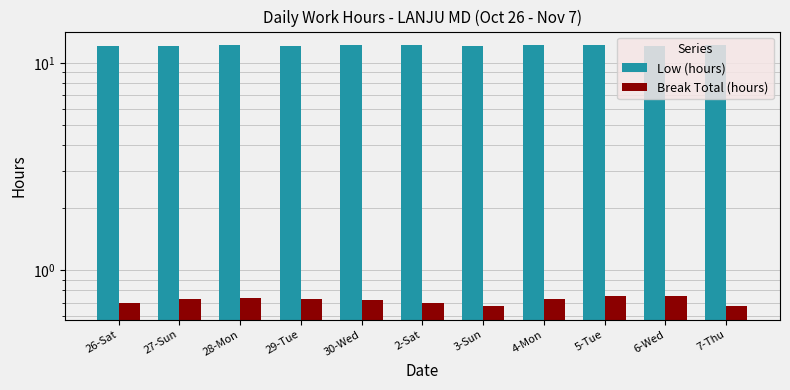

Rank the series by their average value, from highest to lowest.

Low (hours), Break Total (hours)